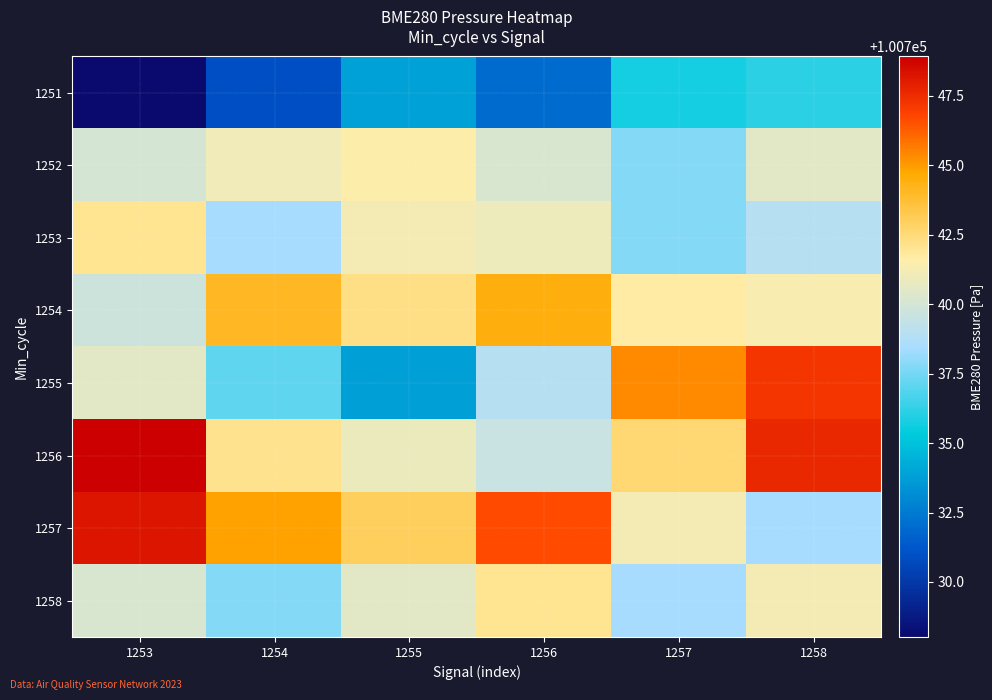

What is the spread (max minus min) of values at 1253?

20.9